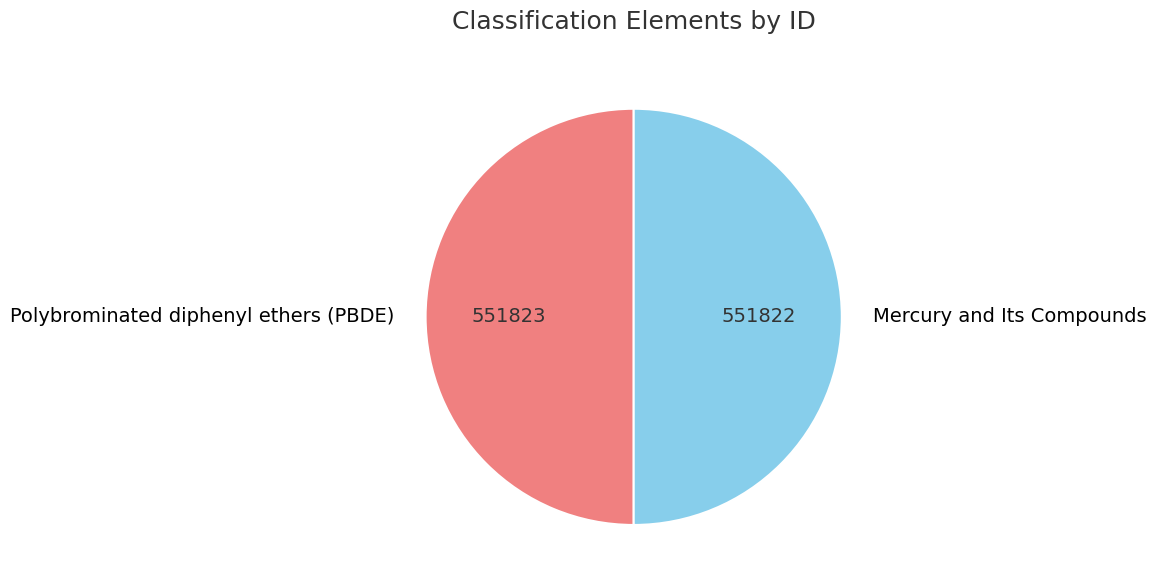

Is the sum of Polybrominated diphenyl ethers (PBDE) and Mercury and Its Compounds greater than half?

Yes